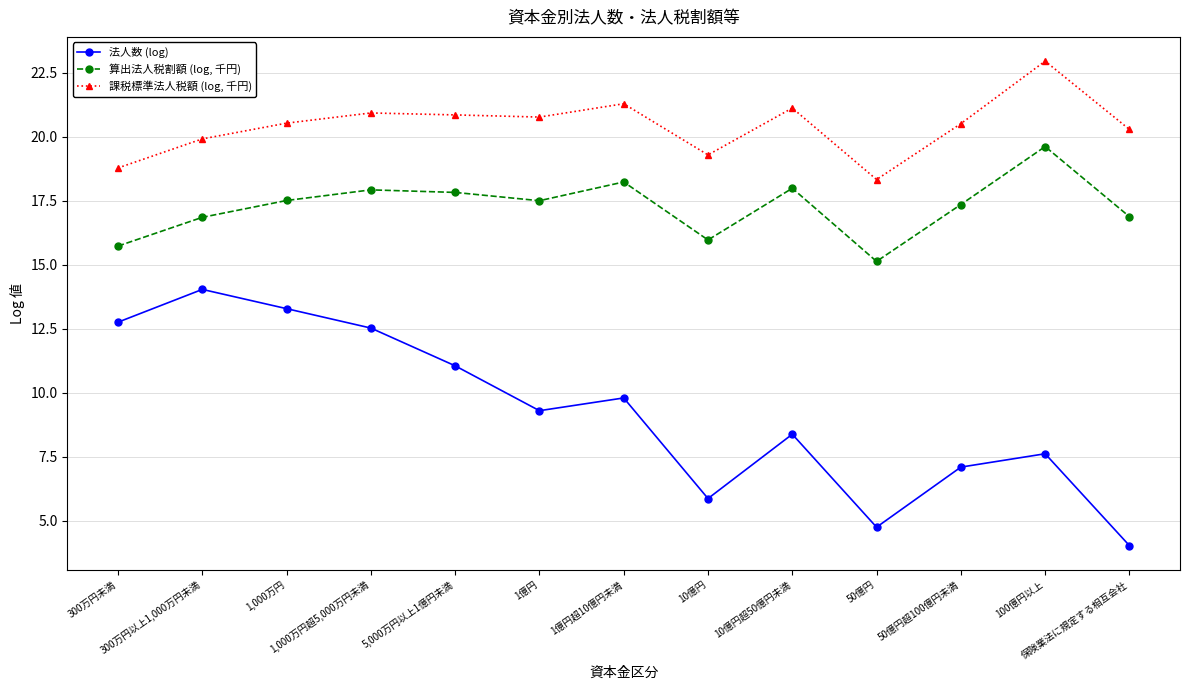

How many series are shown in this chart?

3